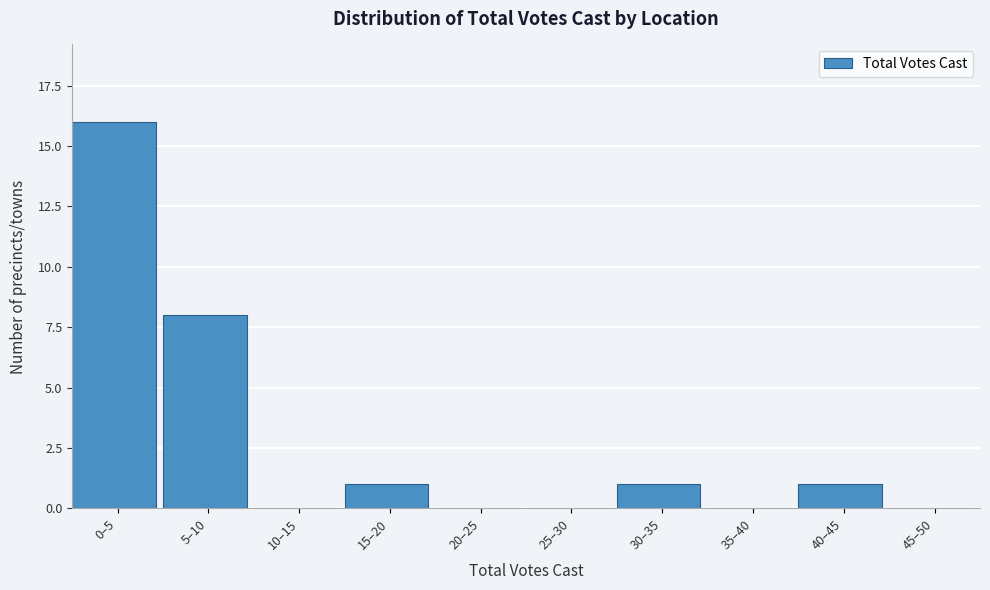

Reading left to right, what are all the values shown in this chart?

0–5=16	5–10=8	10–15=0	15–20=1	20–25=0	25–30=0	30–35=1	35–40=0	40–45=1	45–50=0